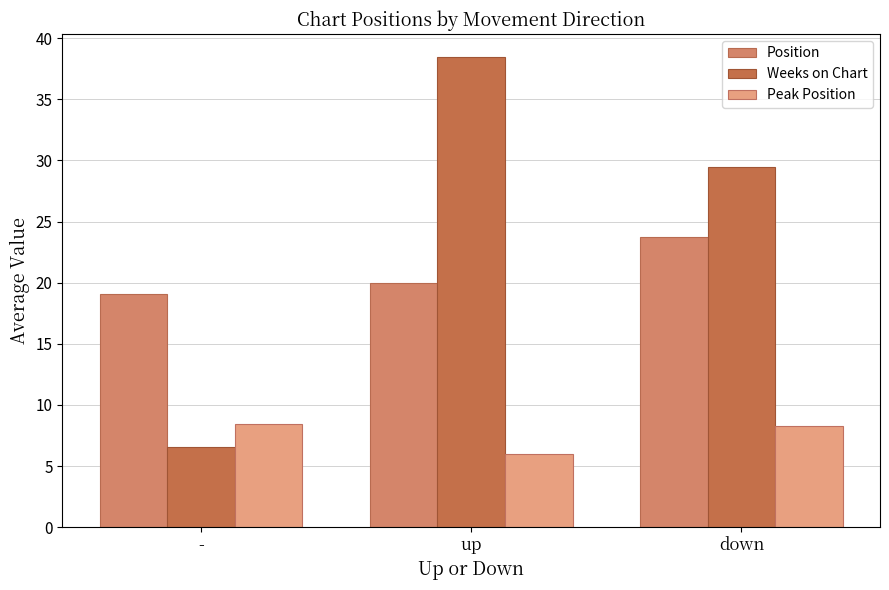

True or false: Weeks on Chart has a value of 6.5 at -.

True